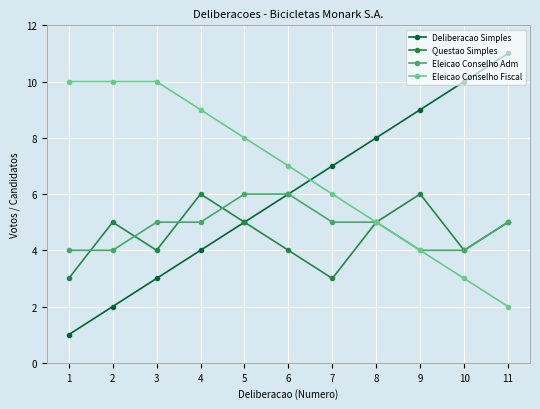

How many lines are shown in the chart?

4